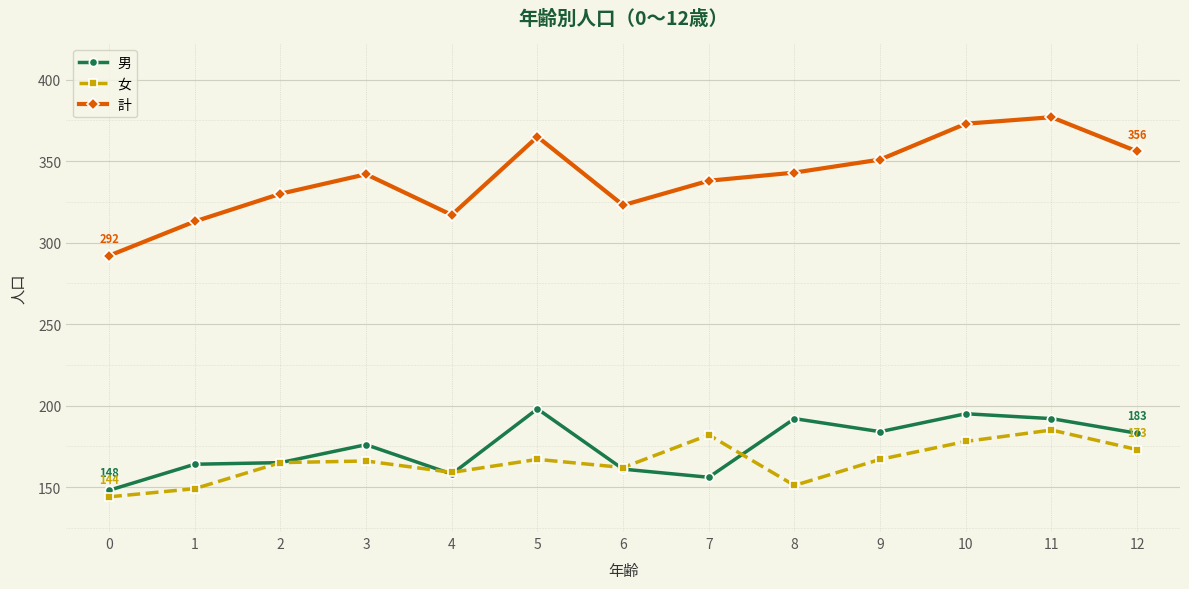

What value does the 計 series have at 4, to the nearest 10?

320